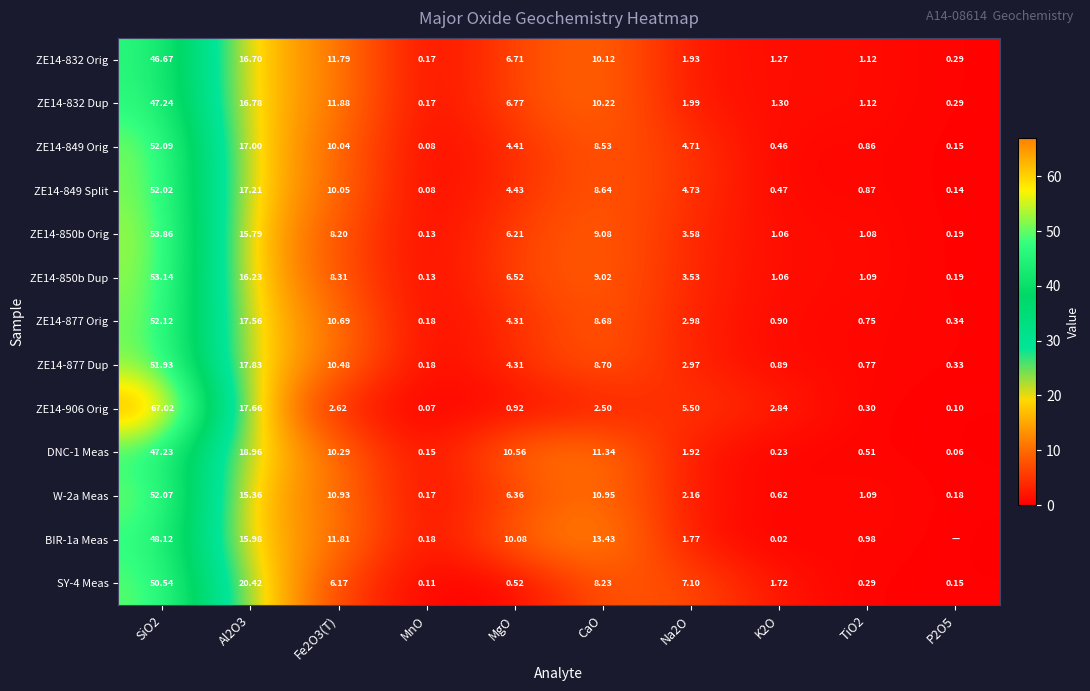

Is the value of ZE14-877 Orig at Fe2O3(T) greater than the value of ZE14-849 Orig at Na2O?

Yes